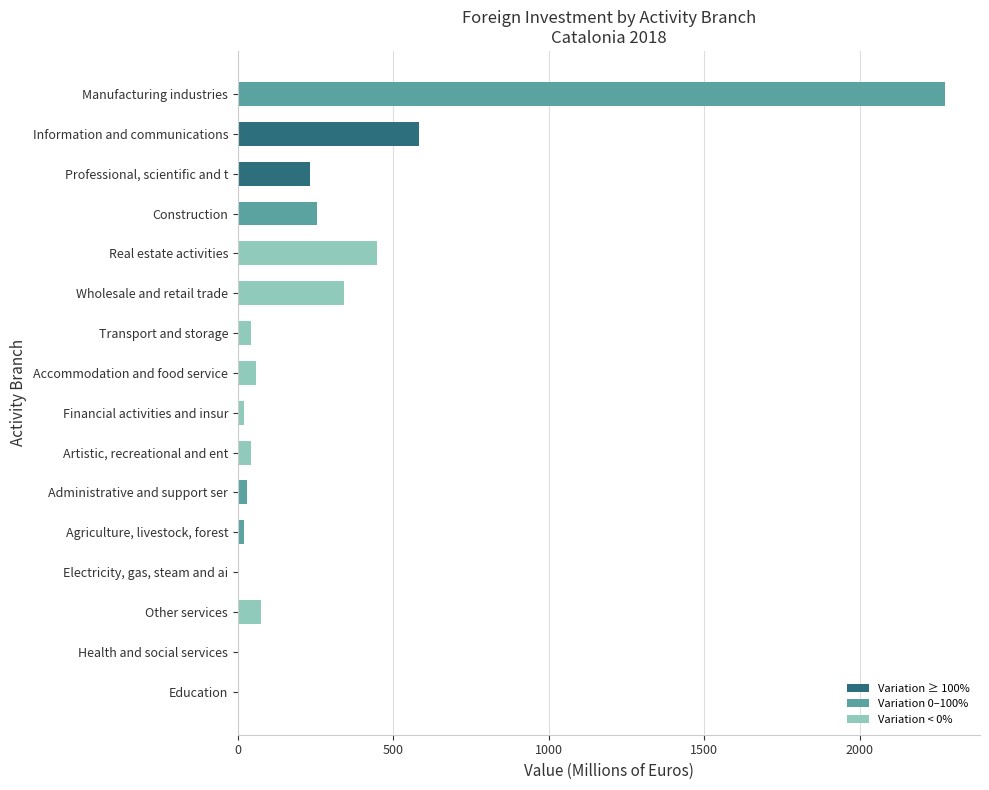

Between Transport and storage and Wholesale and retail trade, which is larger?

Wholesale and retail trade